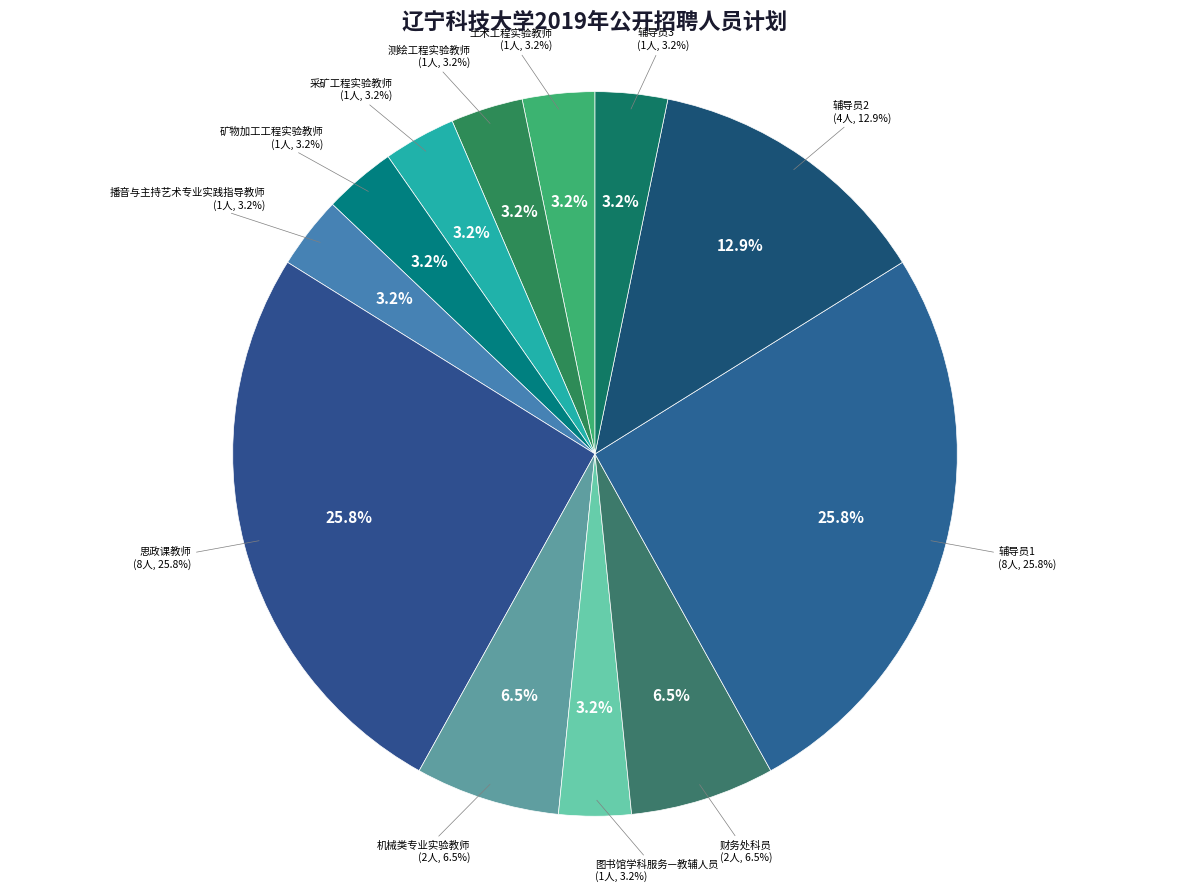

What is the change in value from 机械类专业实验教师 to 辅导员1?

+6